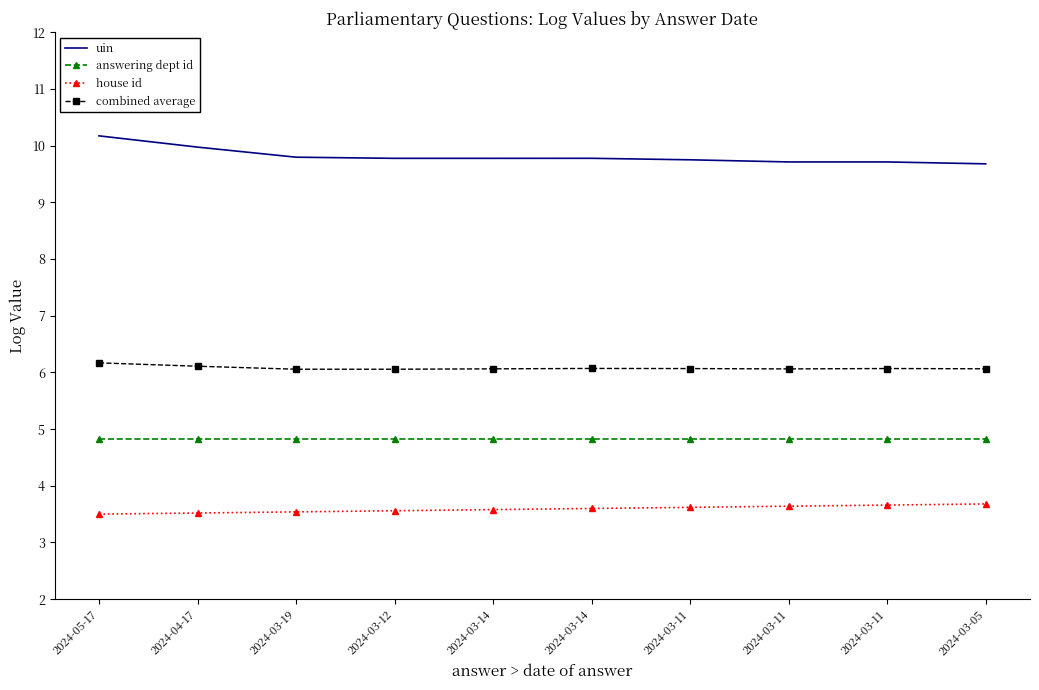

What is the value of the uin point at the 1st from the left?

10.2